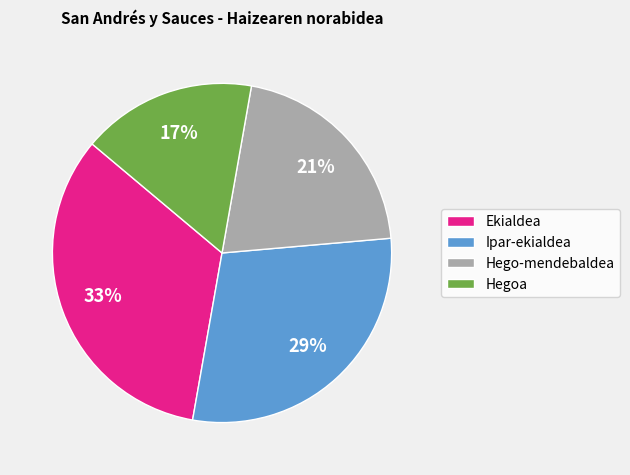

To the nearest percent, what portion does Ekialdea represent?

33%